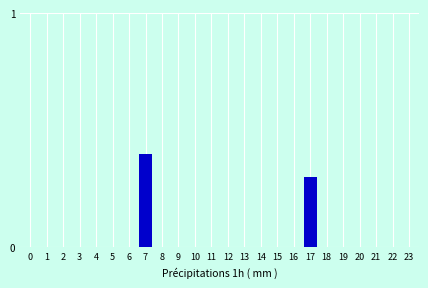

Reading left to right, list all the values displayed in this chart.

0=0.0	1=0.0	2=0.0	3=0.0	4=0.0	5=0.0	6=0.0	7=0.4	8=0.0	9=0.0	10=0.0	11=0.0	12=0.0	13=0.0	14=0.0	15=0.0	16=0.0	17=0.3	18=0.0	19=0.0	20=0.0	21=0.0	22=0.0	23=0.0